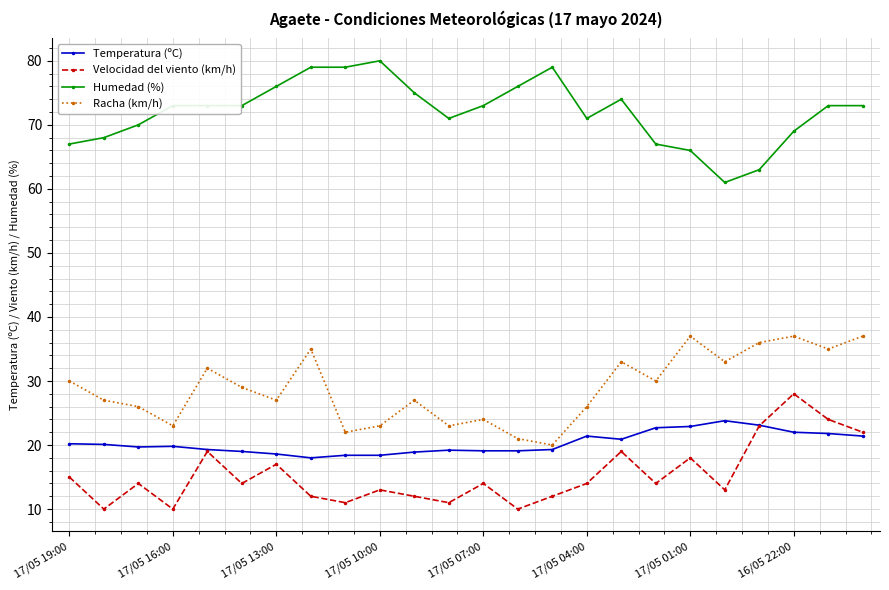

What is the lowest value of the Velocidad del viento (km/h) series?

10.0